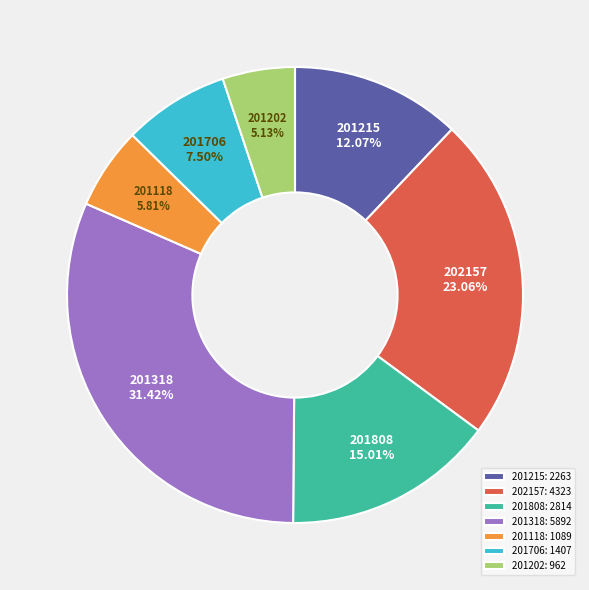

Is there a majority slice in this chart?

No